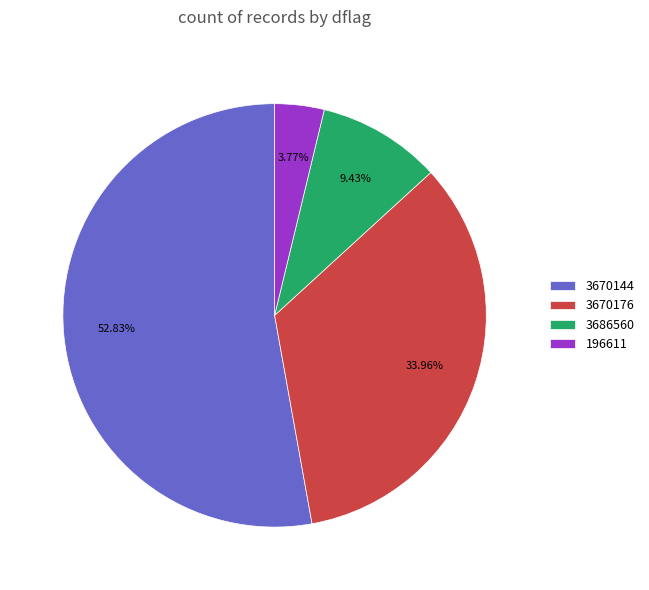

What percentage is the 3686560 slice, to the nearest percent?

9%